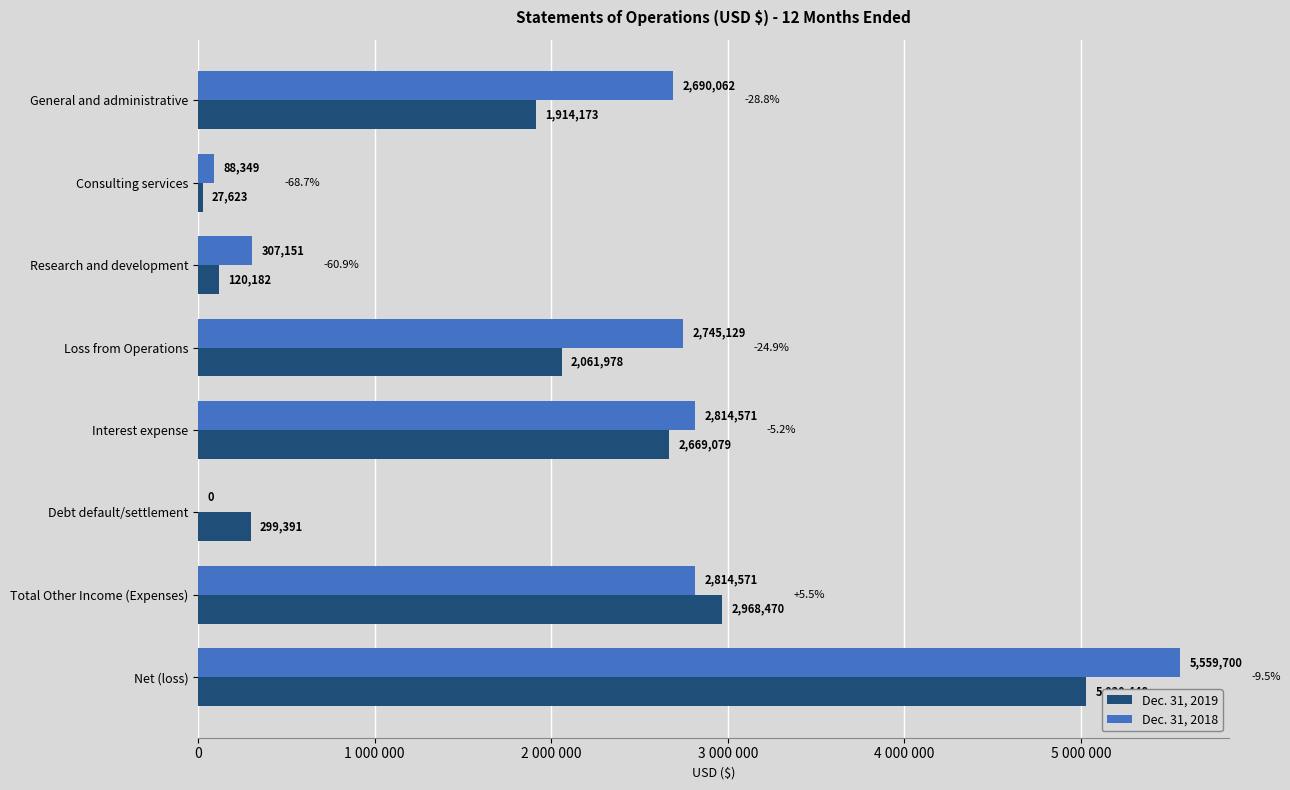

Which series has the largest total across all categories?

Dec. 31, 2018